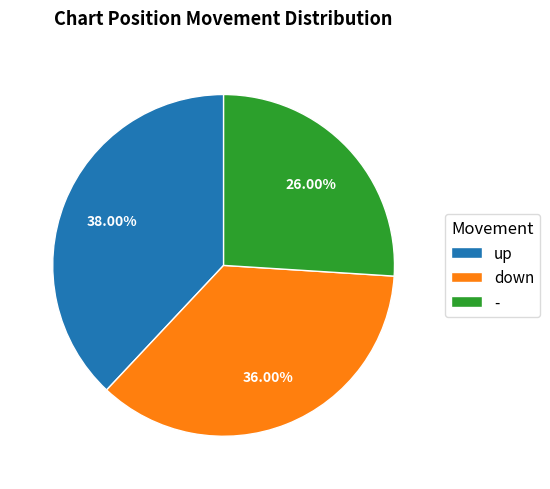

Do up and down together represent more than half of the pie?

Yes